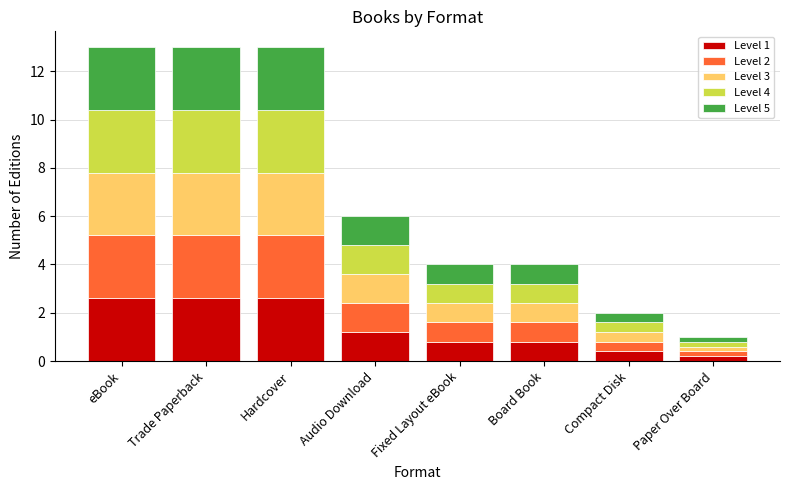

What is the difference between the maximum and second lowest values in the Level 1 series?

2.2